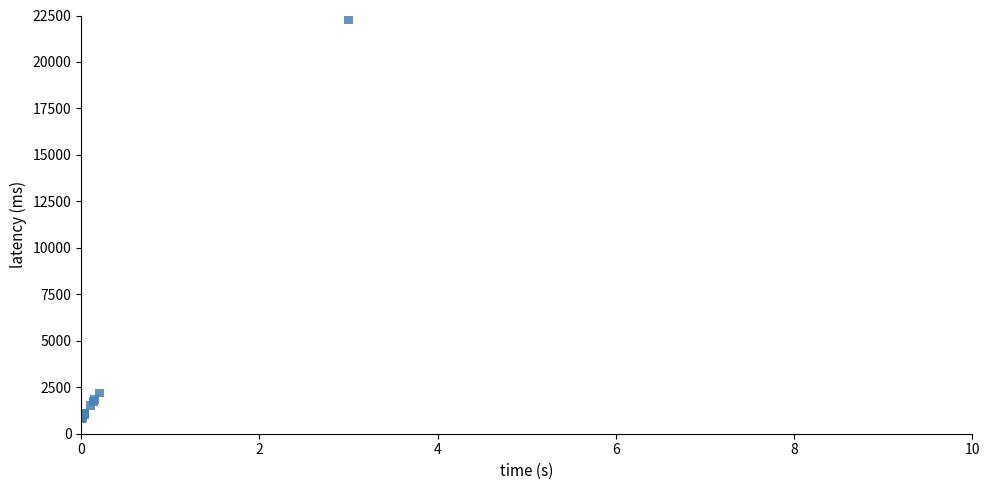

What Y value in the scatter plot is closest to 11550?

2186.6